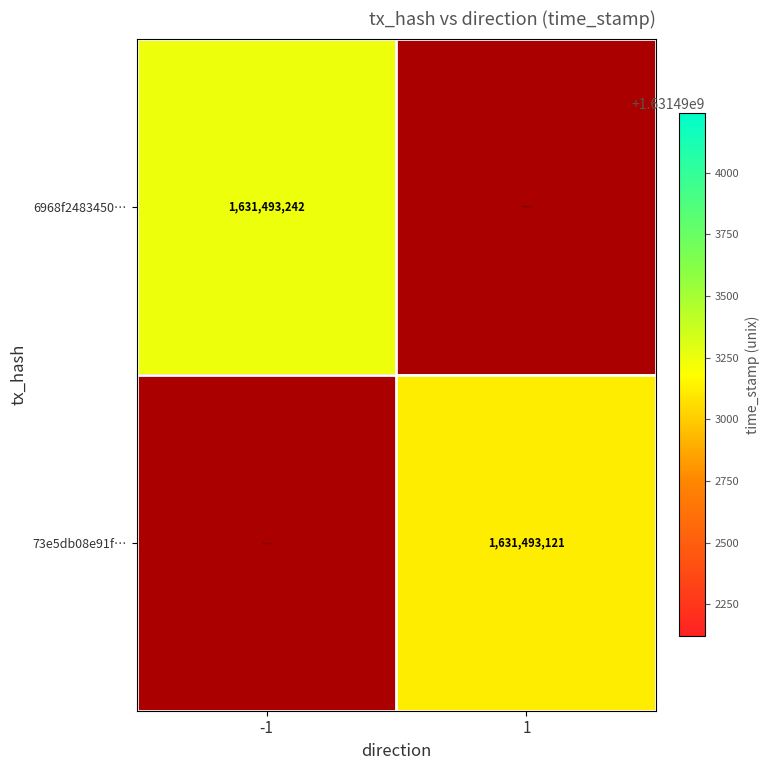

Rank the series at -1 from lowest to highest value.

73e5db08e91ffeaf65c0683258c95a19b0f9cf8, 6968f248345069a66ce008e6fa3097f574a04ff